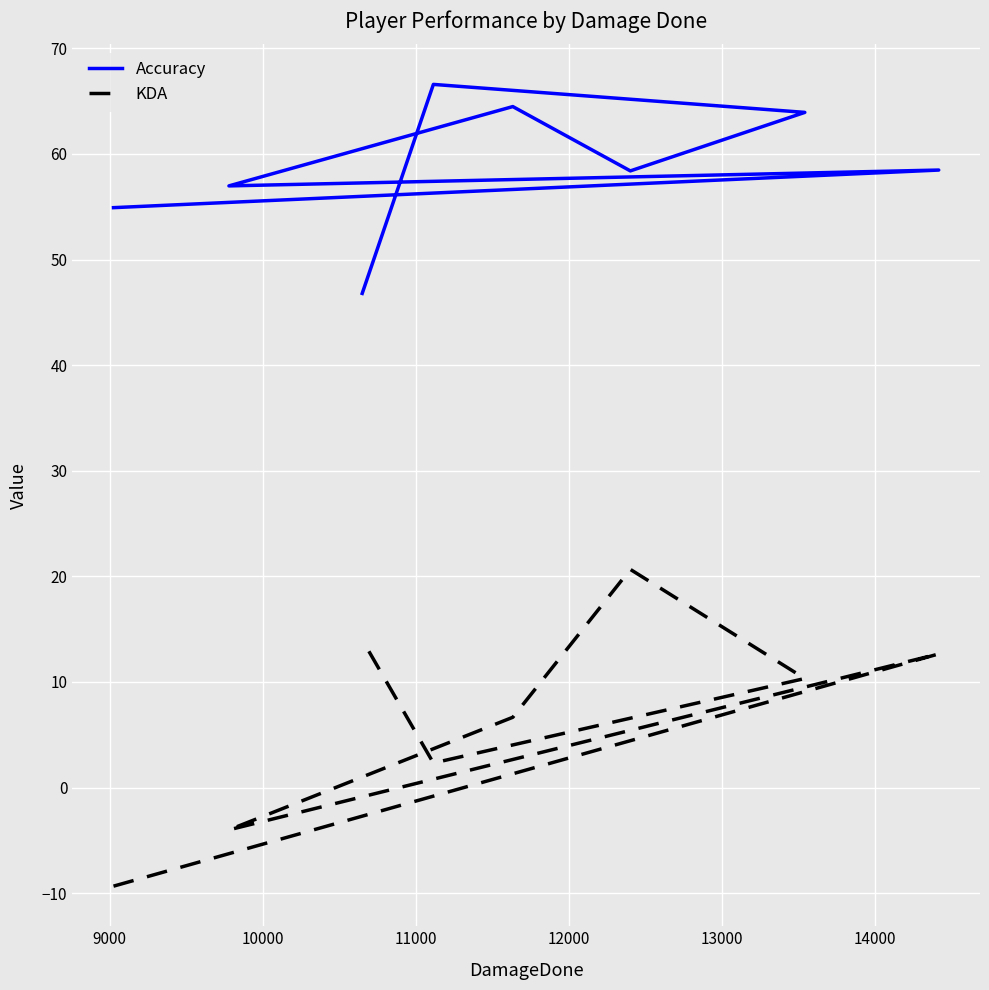

Is this an area chart (filled region under the line)?

No